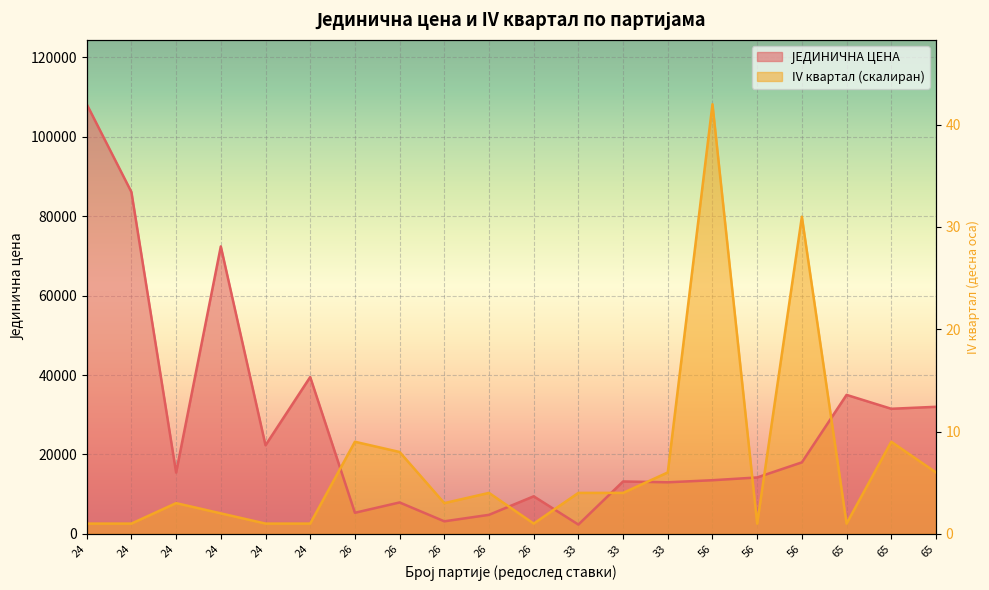

What is the total value across all series at 24?

110801.8